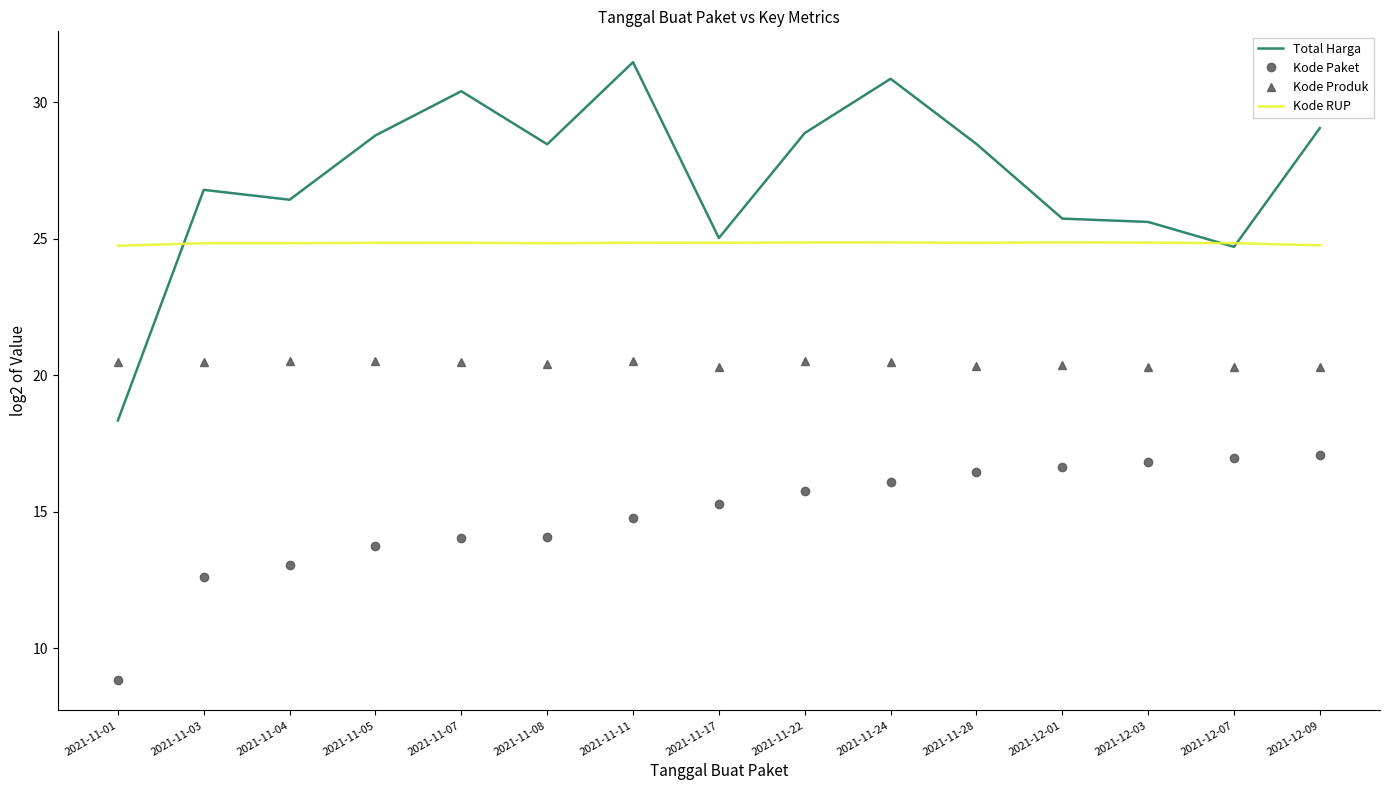

At which label does Total Harga first exceed 28?

2021-11-05